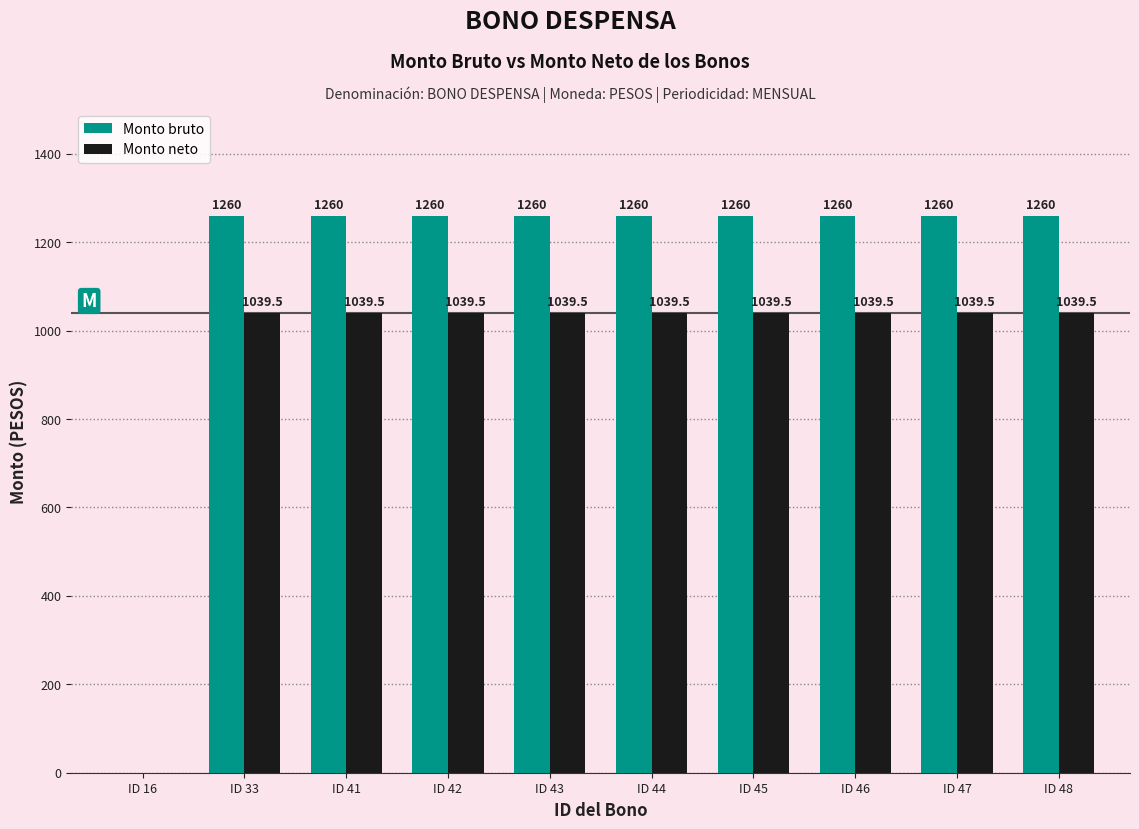

What is the sum of all Monto bruto values?

11340.0